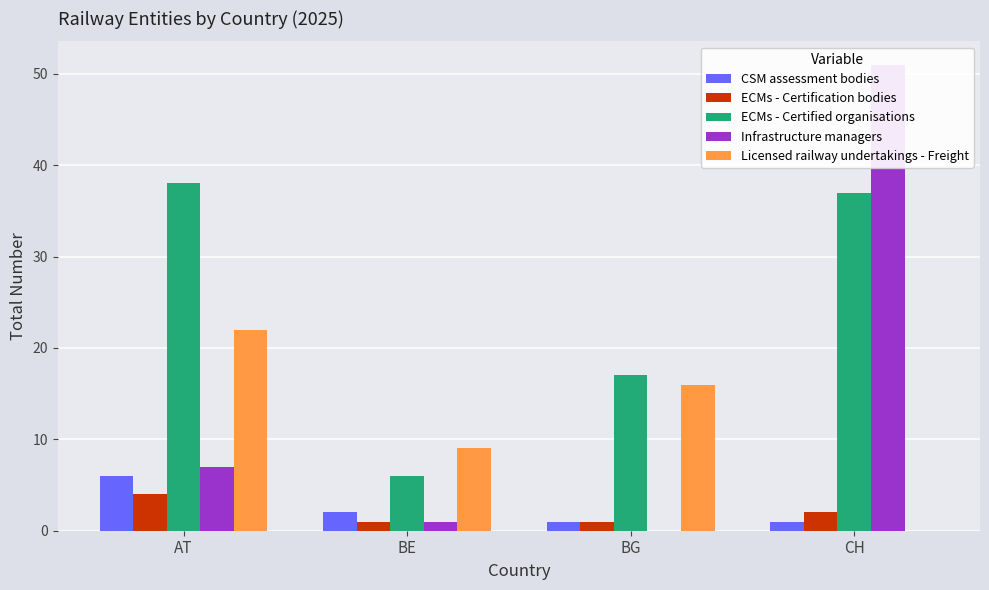

What is the label of the 1st bar from the left?

AT